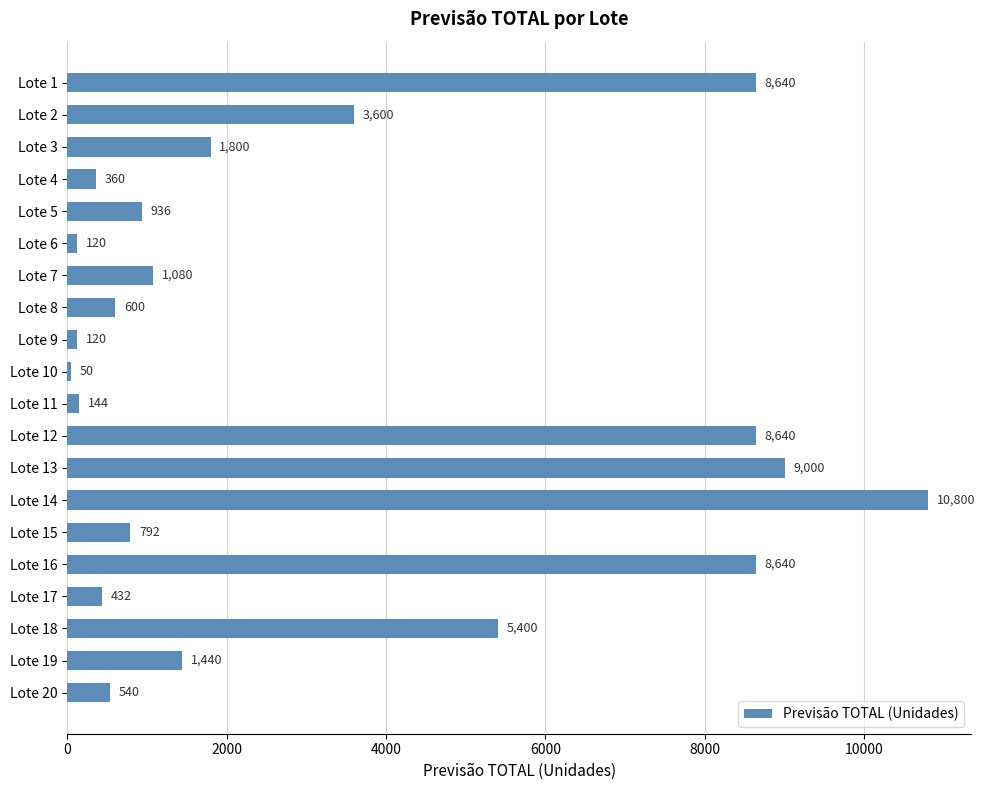

Where is the data nearest to the value 5425?

Lote 18